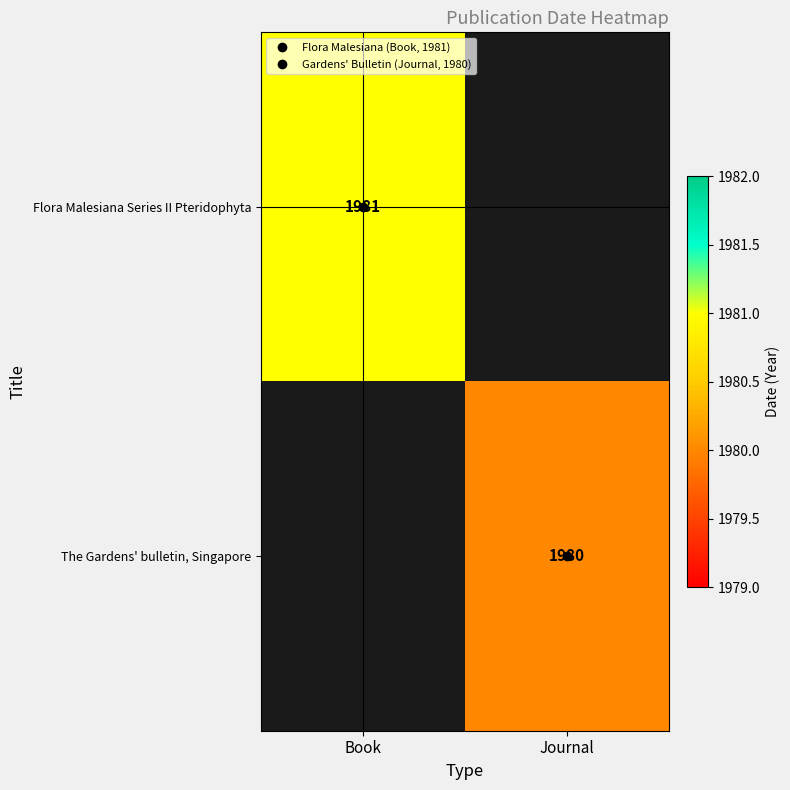

Is the value of Flora Malesiana Series II Pteridophyta at Book greater than the value of The Gardens' bulletin, Singapore at Journal?

Yes